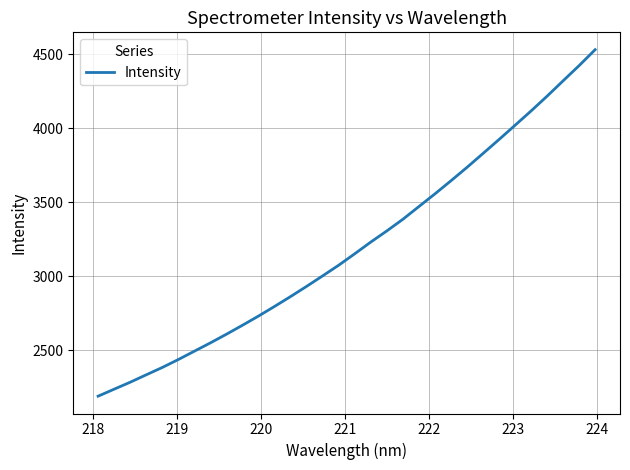

What is the smallest value displayed?

2189.2